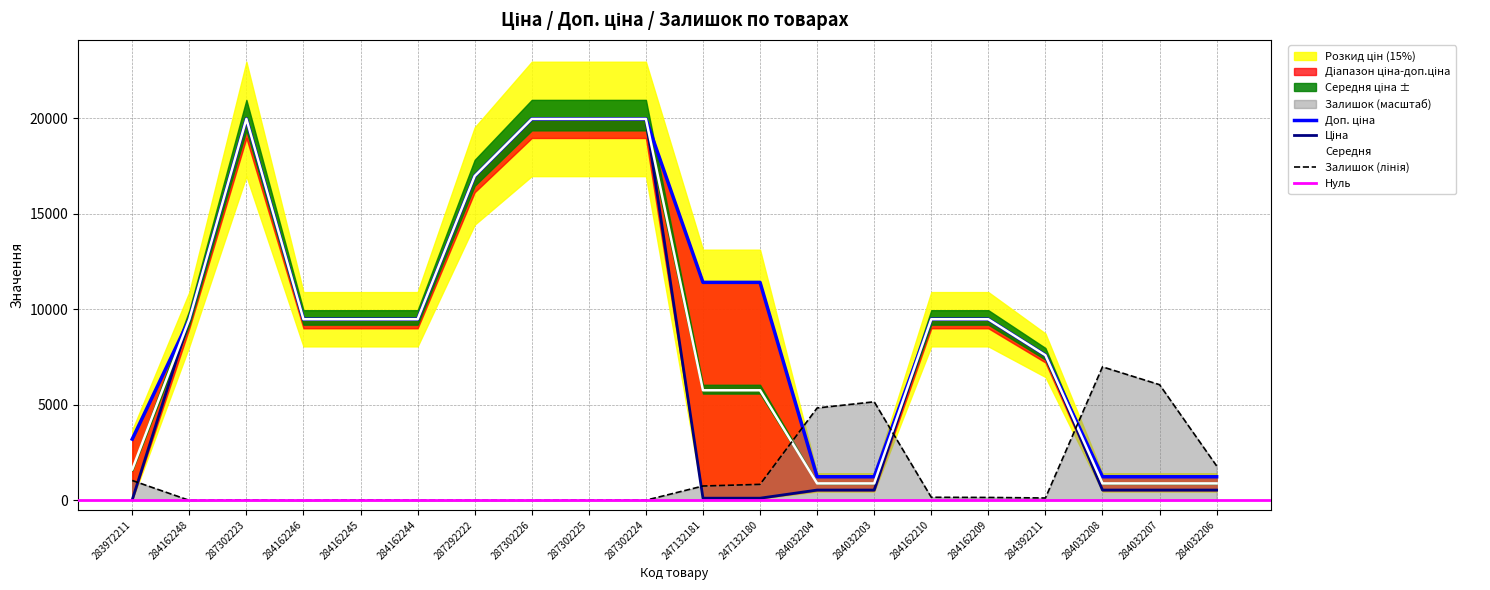

What is the difference between the maximum and minimum values in the Ціна series?

19932.1